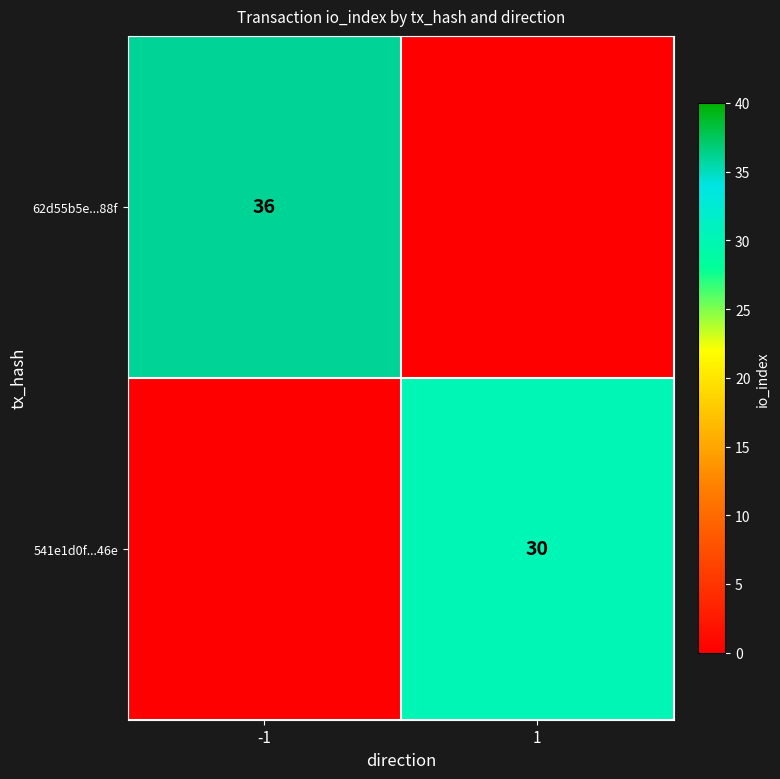

The value of 541e1d0f...46e at 1 is 13. True or false?

False